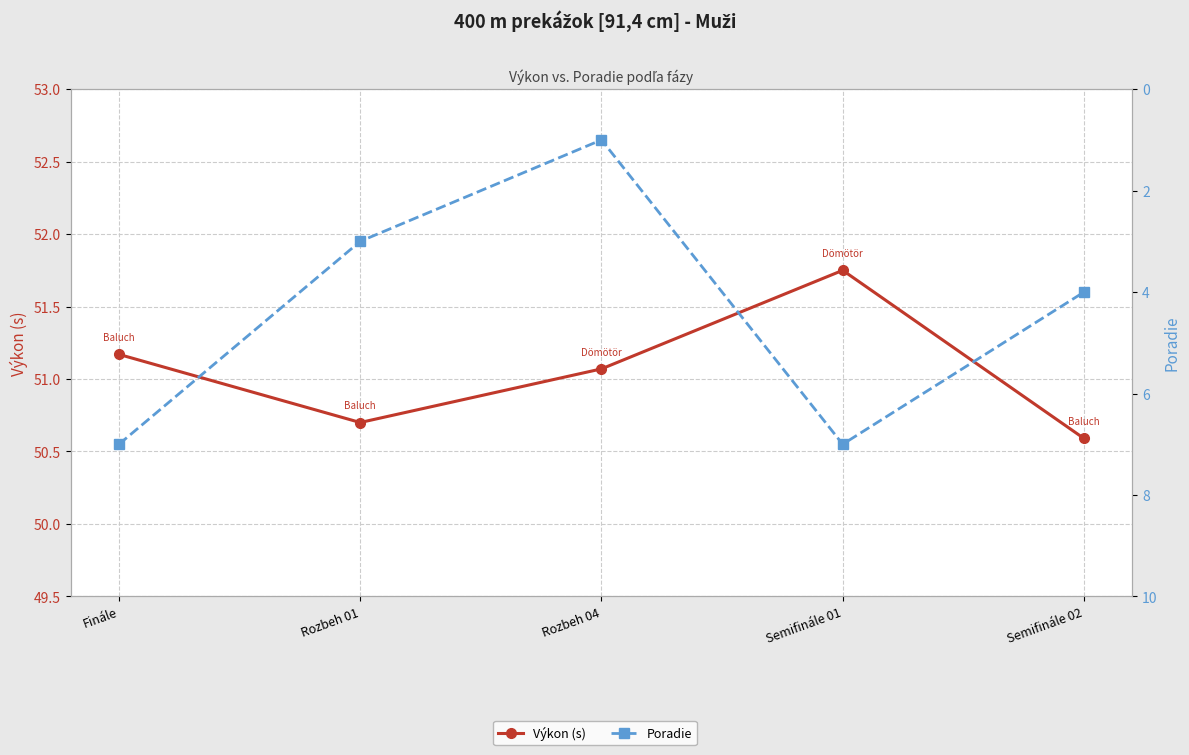

What is the total value across all series at Semifinále 02?

54.6